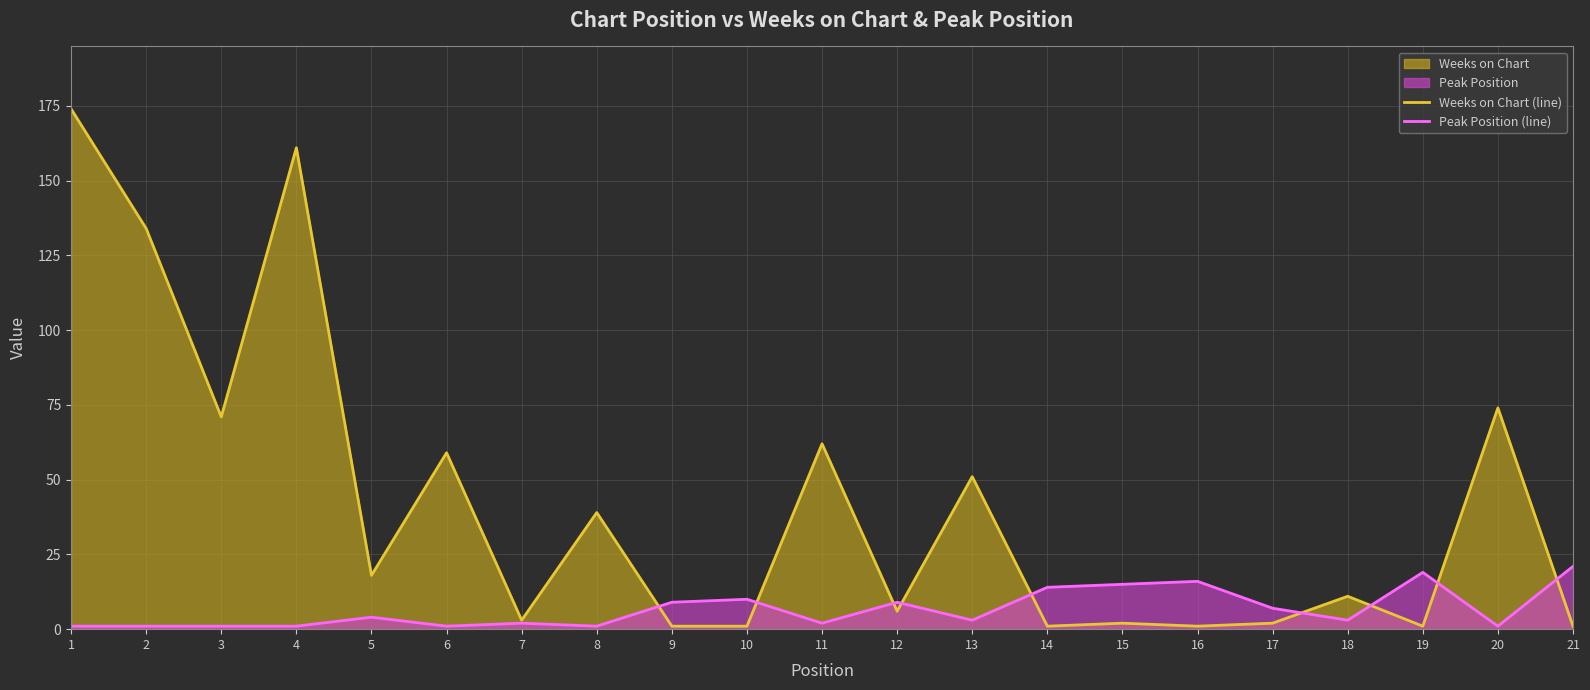

How many data points in Peak Position (line) are above 3?

10